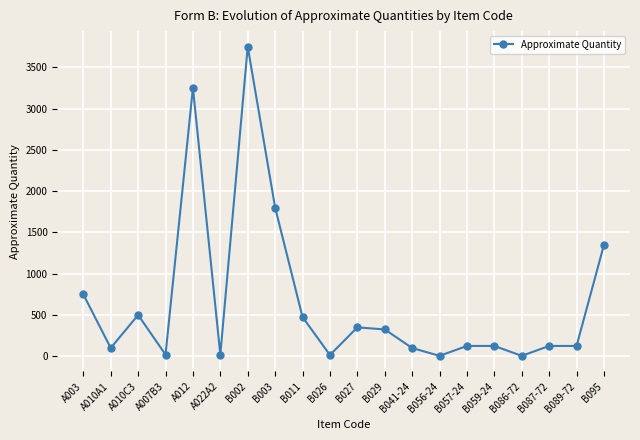

Which has a higher value, B029 or A007B3?

B029